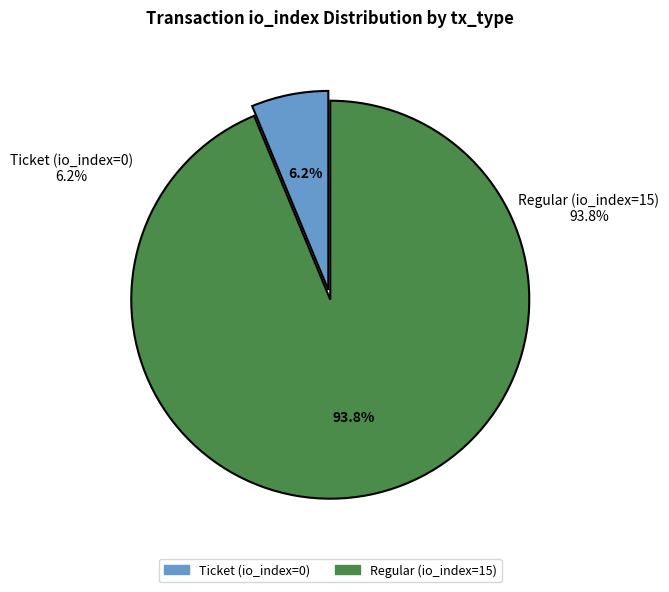

Count the number of slices in the pie.

2